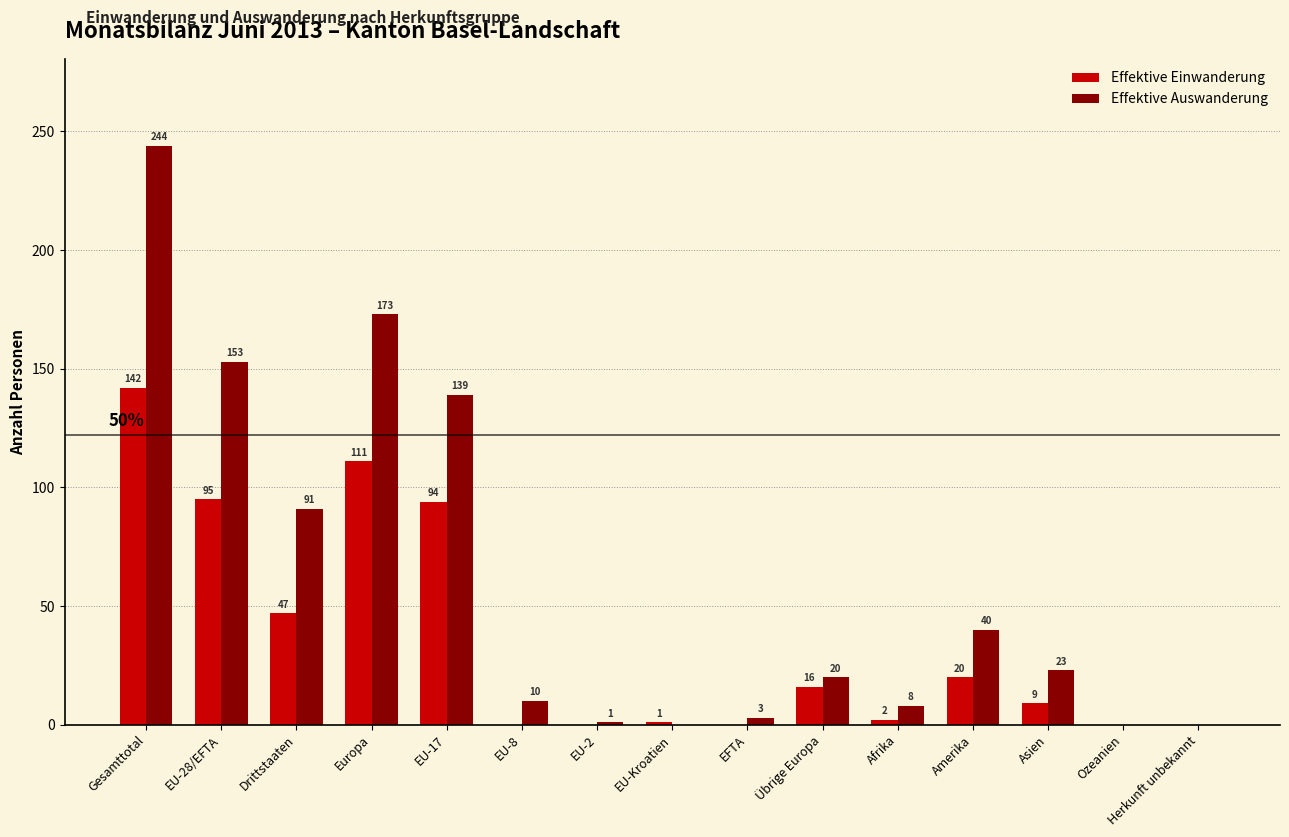

Reading left to right, what are all the values shown in this chart?

Effektive Einwanderung: Gesamttotal=142	EU-28/EFTA=95	Drittstaaten=47	Europa=111	EU-17=94	EU-8=0	EU-2=0	EU-Kroatien=1	EFTA=0	Übrige Europa=16	Afrika=2	Amerika=20	Asien=9	Ozeanien=0	Herkunft unbekannt=0
Effektive Auswanderung: Gesamttotal=244	EU-28/EFTA=153	Drittstaaten=91	Europa=173	EU-17=139	EU-8=10	EU-2=1	EU-Kroatien=0	EFTA=3	Übrige Europa=20	Afrika=8	Amerika=40	Asien=23	Ozeanien=0	Herkunft unbekannt=0